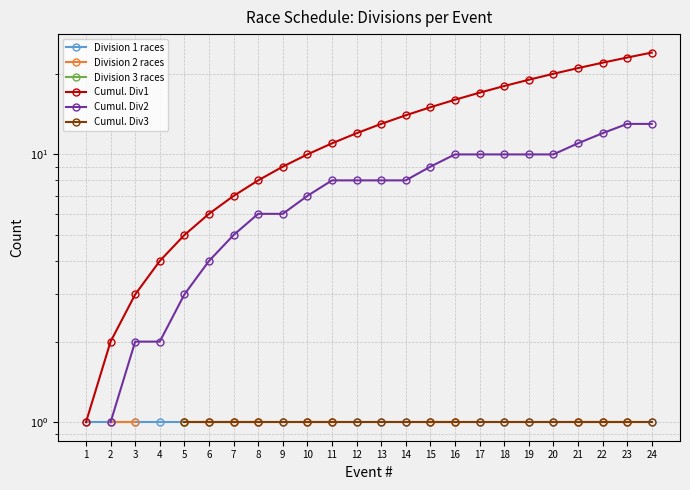

Is this an area chart (filled region under the line)?

No